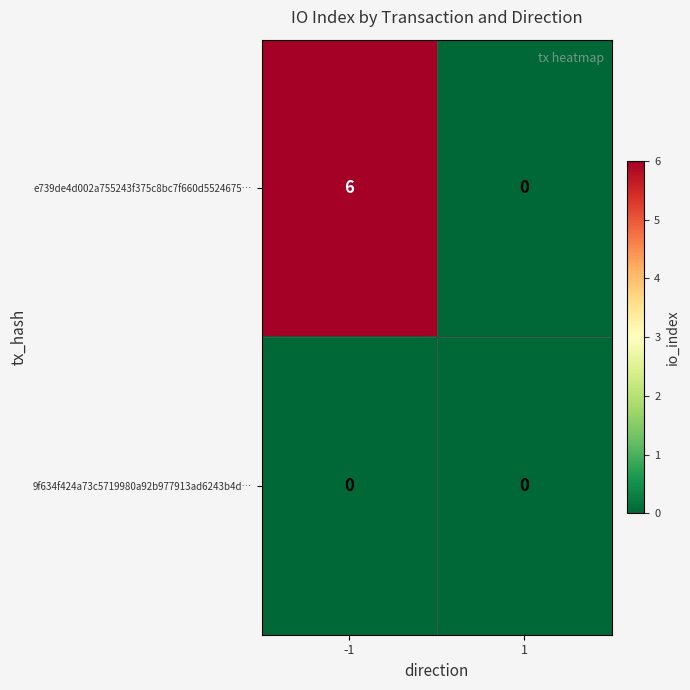

Reading right to left, extract all data points from this chart.

e739de4d002a755243f375c8bc7f660d5524675…: 0	6
9f634f424a73c5719980a92b977913ad6243b4d…: 0	0